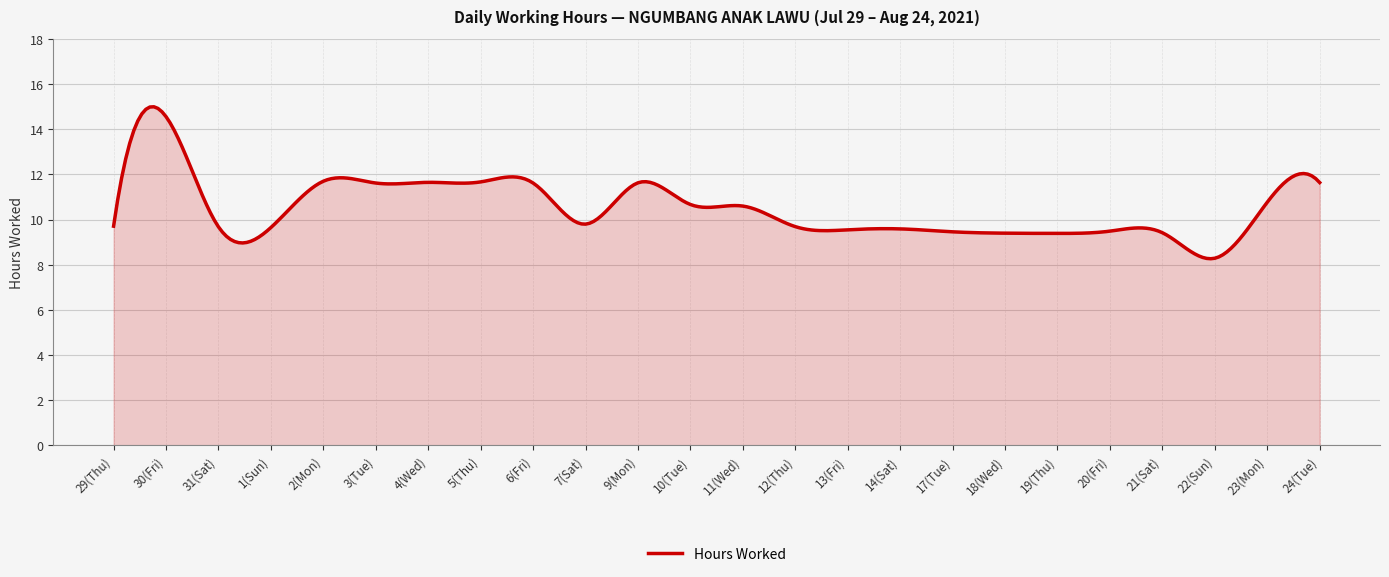

What is the difference between the maximum and minimum values?

6.7